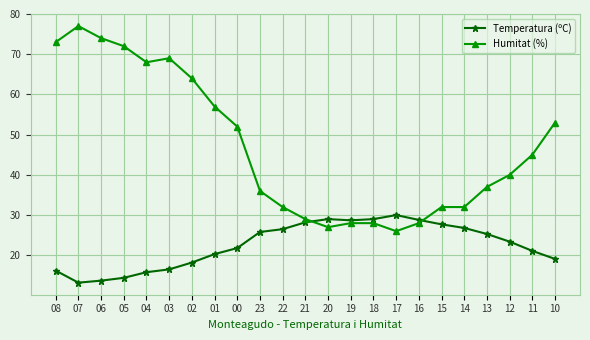

The Temperatura (ºC) series shows 15.8 at 04. True or false?

True